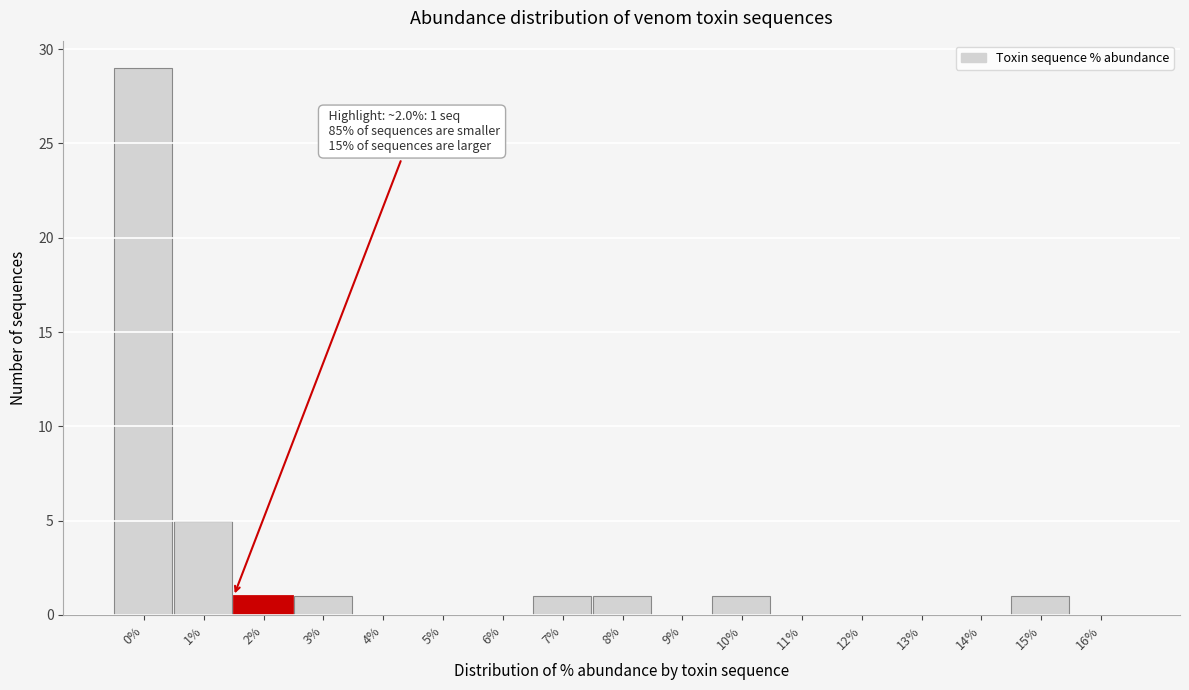

Reading left to right, extract all data points from this chart.

0%=29	1%=5	2%=1	3%=1	4%=0	5%=0	6%=0	7%=1	8%=1	9%=0	10%=1	11%=0	12%=0	13%=0	14%=0	15%=1	16%=0